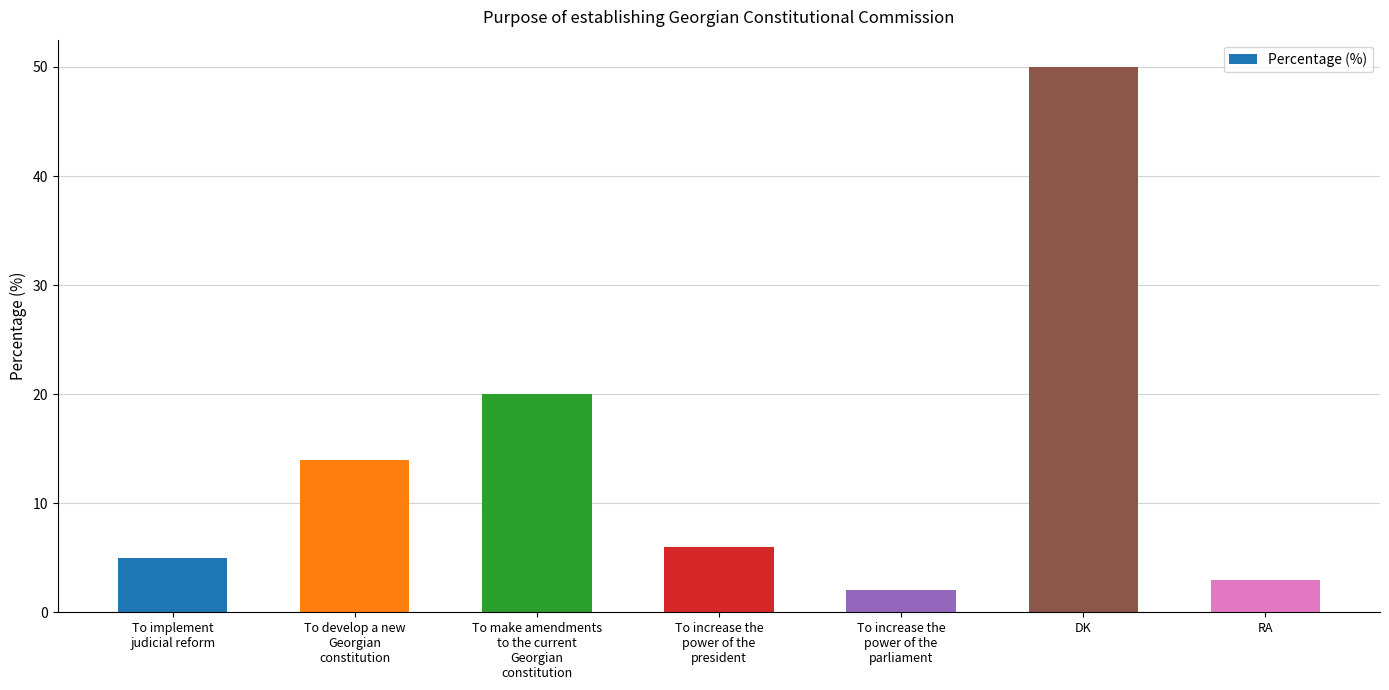

What is the average value?

14